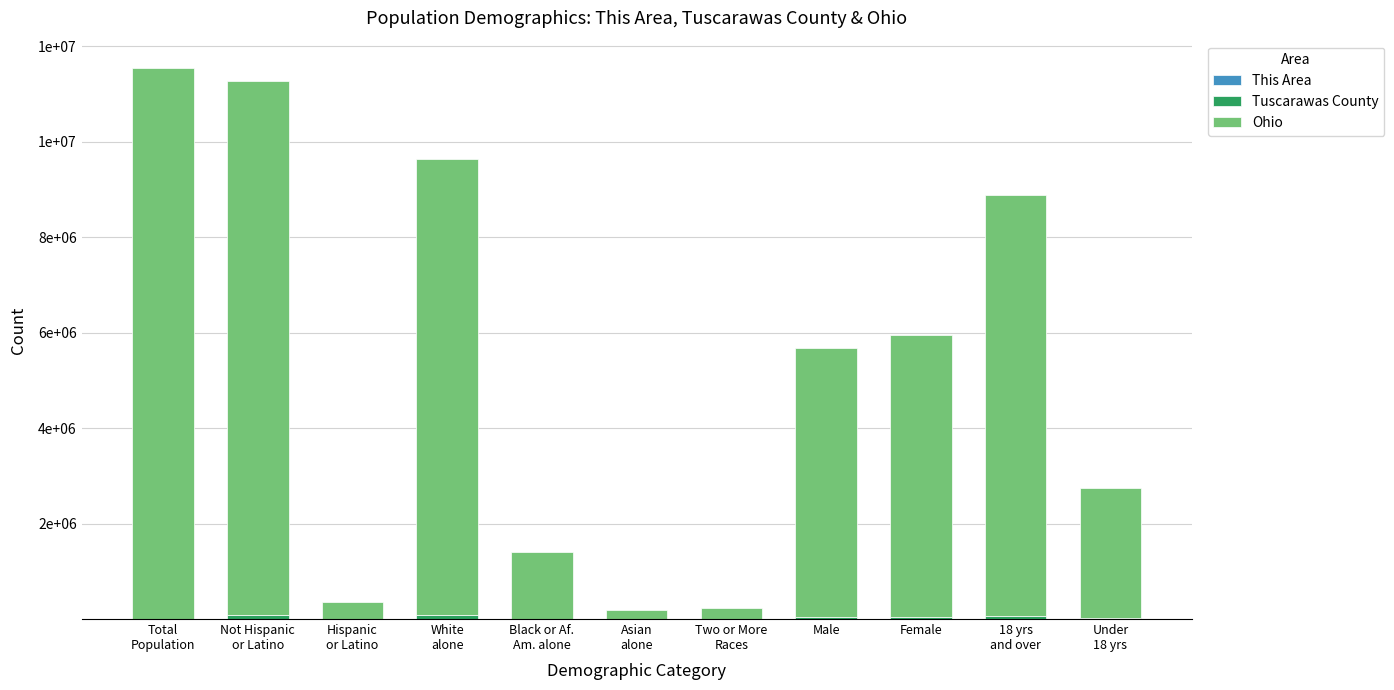

Is it true that Tuscarawas County equals 1767 at Hispanic
or Latino?

True